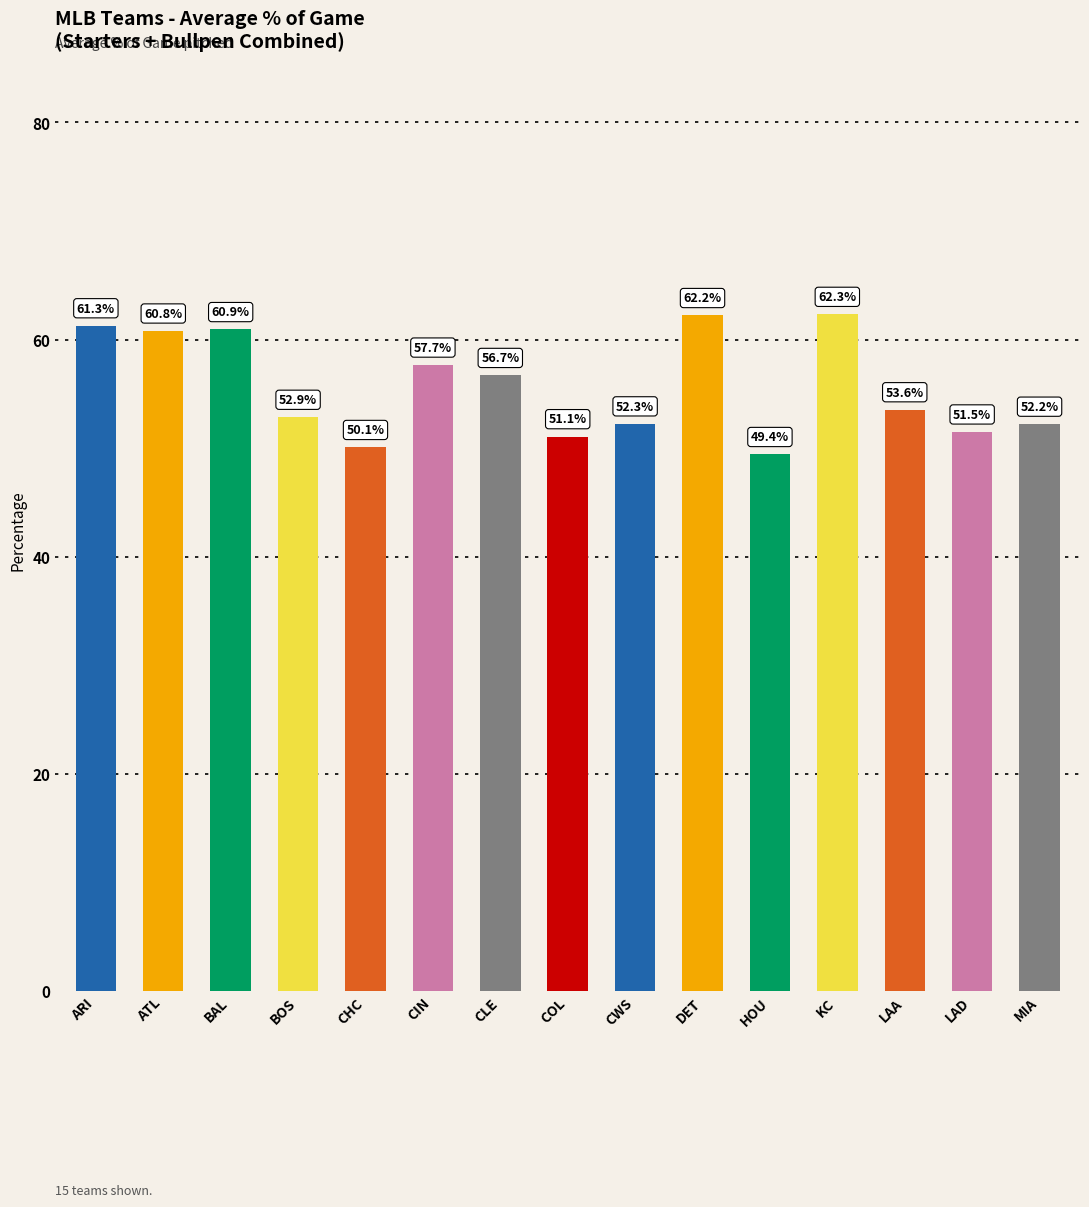

What is the maximum value shown in the chart?

62.3